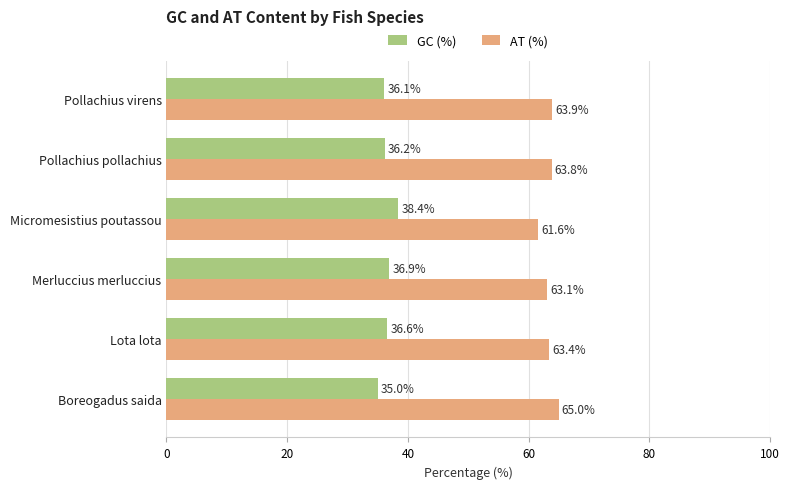

At which label is GC (%) closest to 36?

Pollachius virens